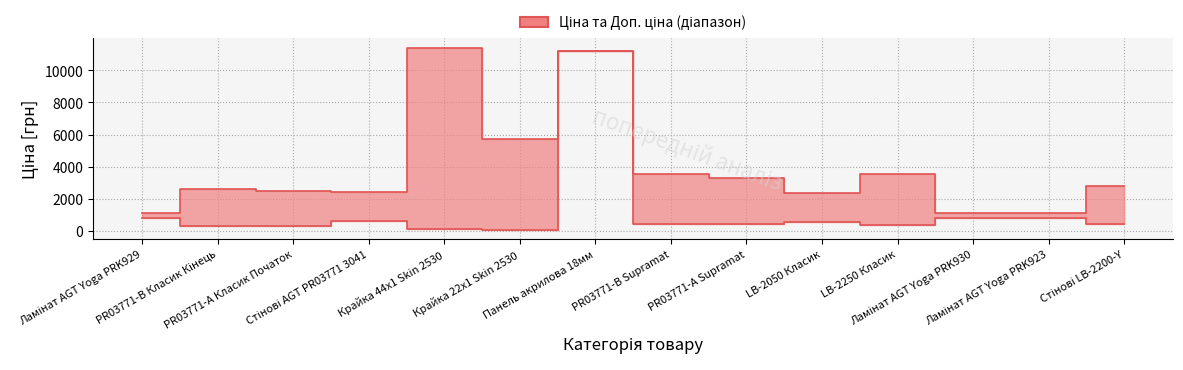

What is the sum of all Ціна values?

17329.5